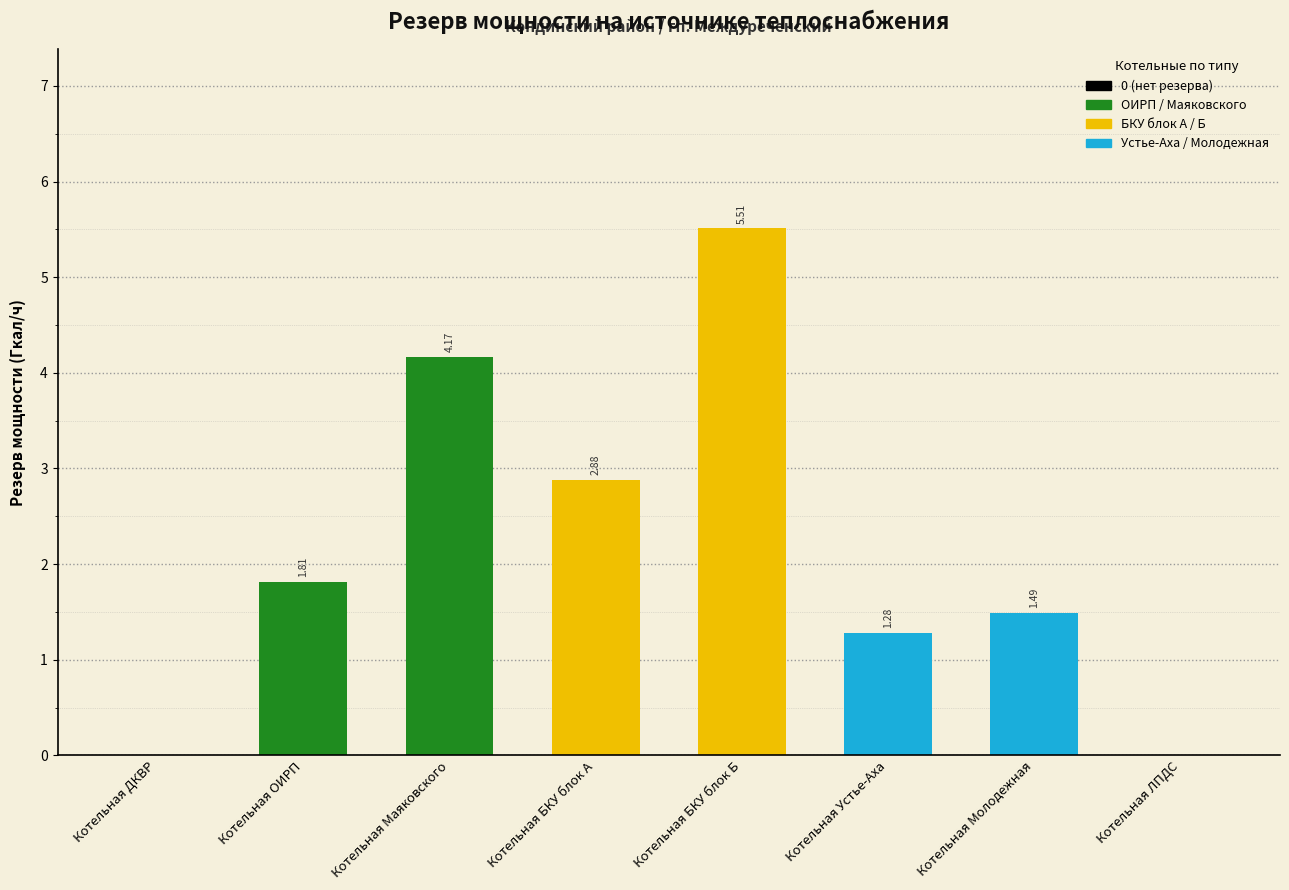

At which label is the value closest to 2?

Котельная ОИРП